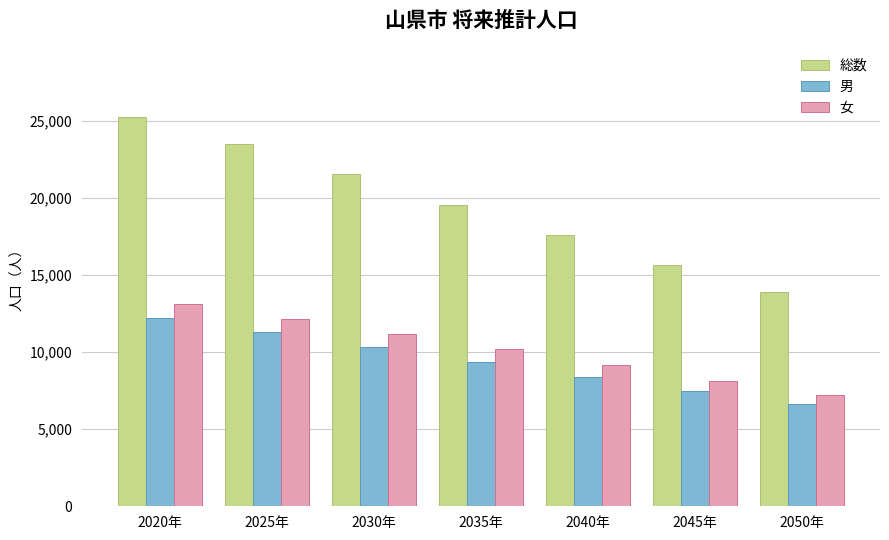

At which category does the chart reach its minimum across all series?

2050年